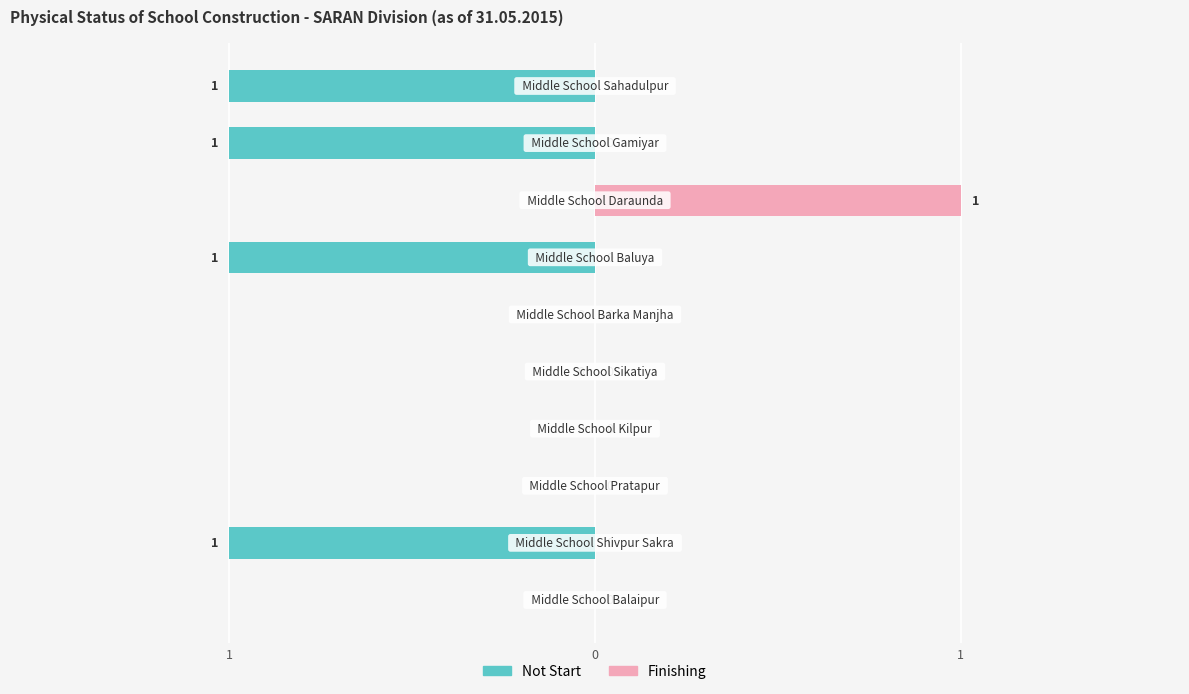

Does the chart contain any negative values?

Yes